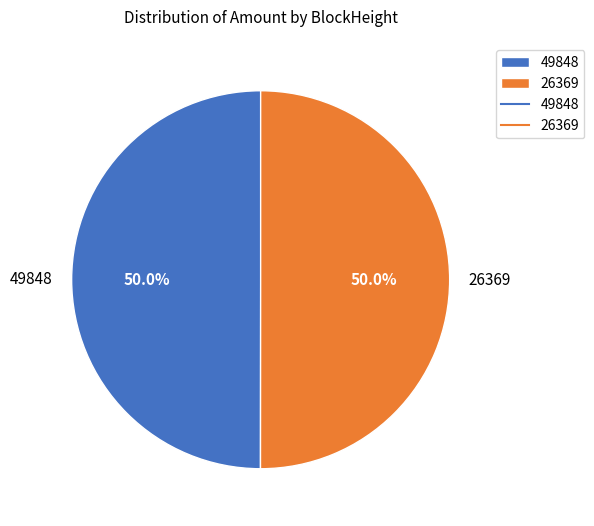

What is the ratio of the value at 49848 to the value at 26369?

1.0